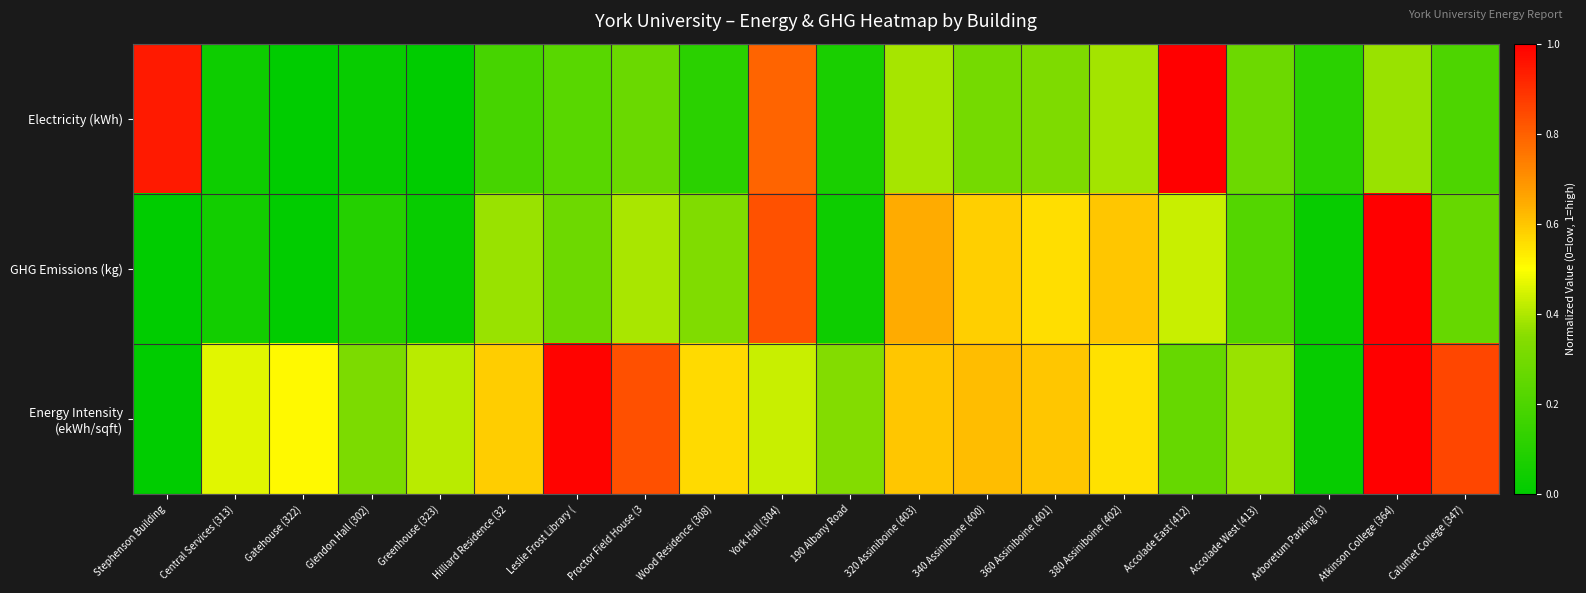

Which series changed the most between Greenhouse (323) and 340 Assiniboine (400)?

GHG Emissions (kg)